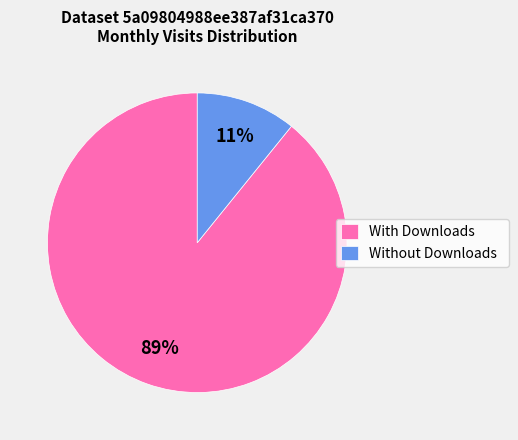

What is the smallest slice in the pie chart?

Without Downloads